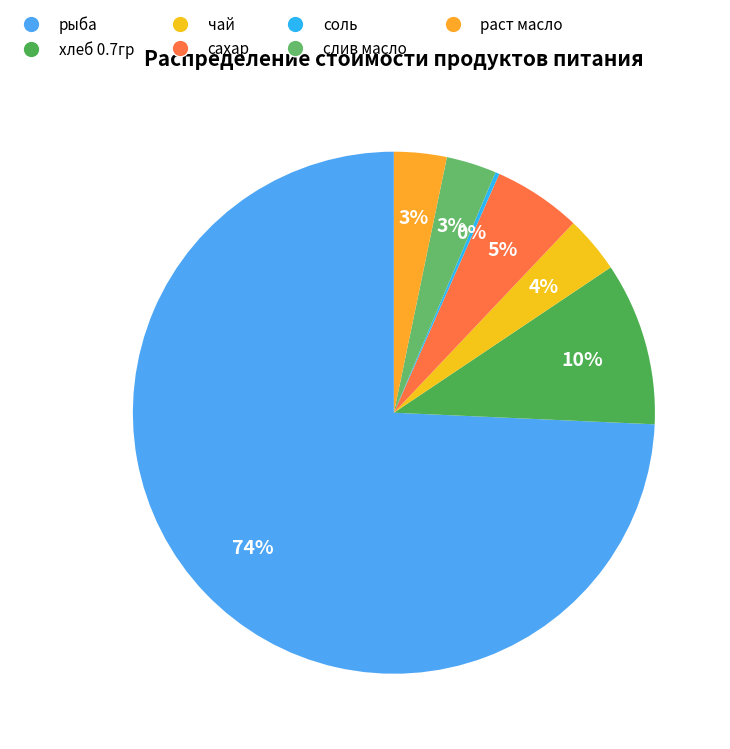

Between сахар and слив масло, which is larger?

сахар